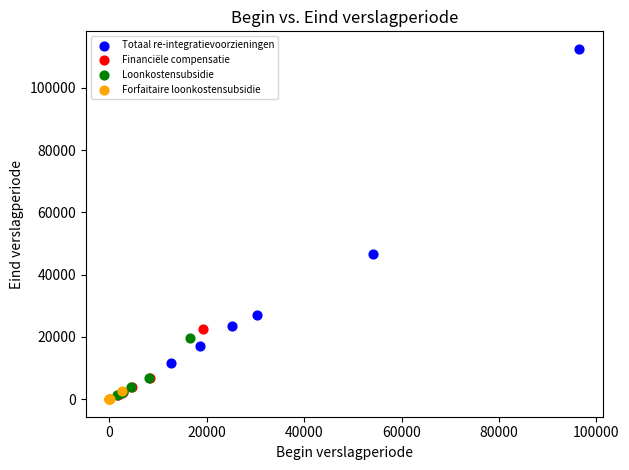

Which series contains the lowest Y value?

Forfaitaire loonkostensubsidie